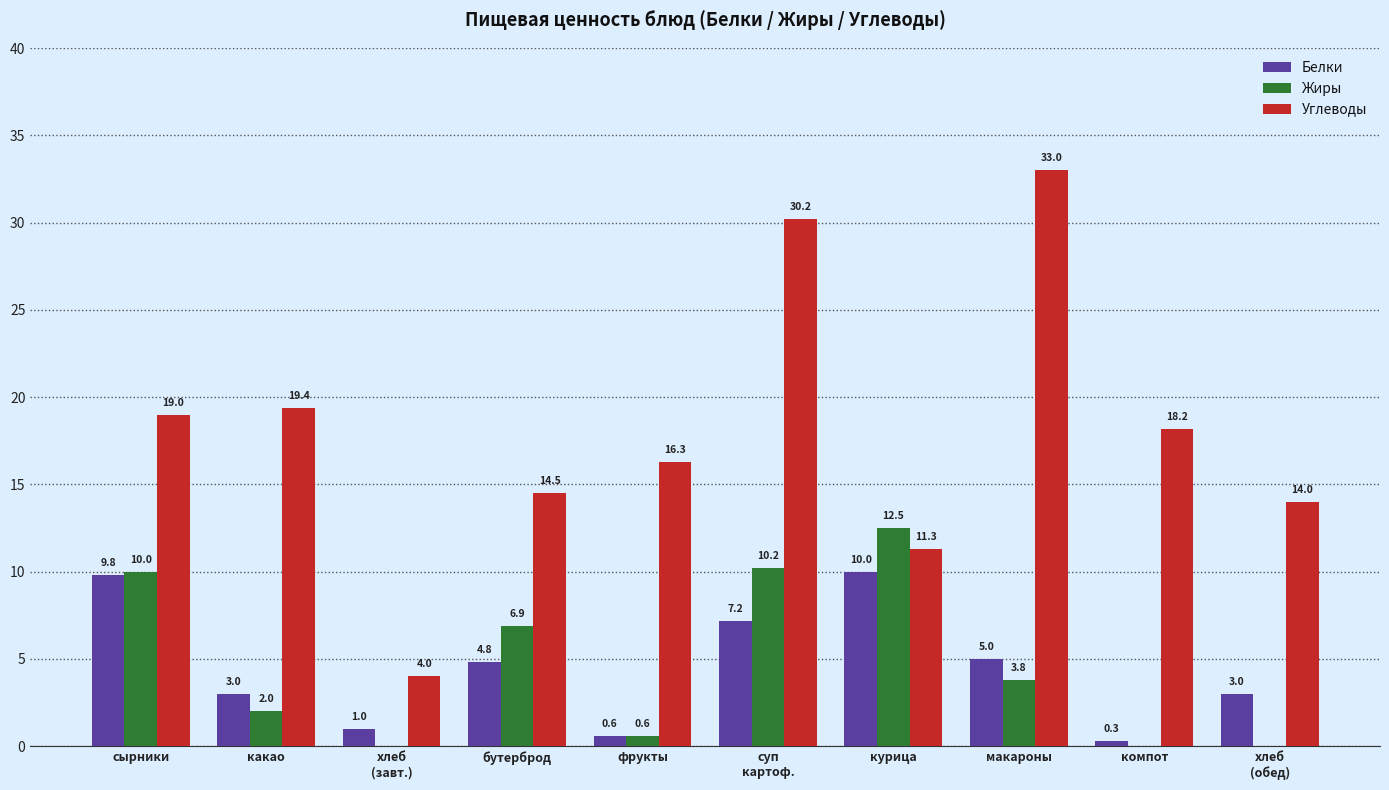

What is the sum of all Жиры values?

46.0